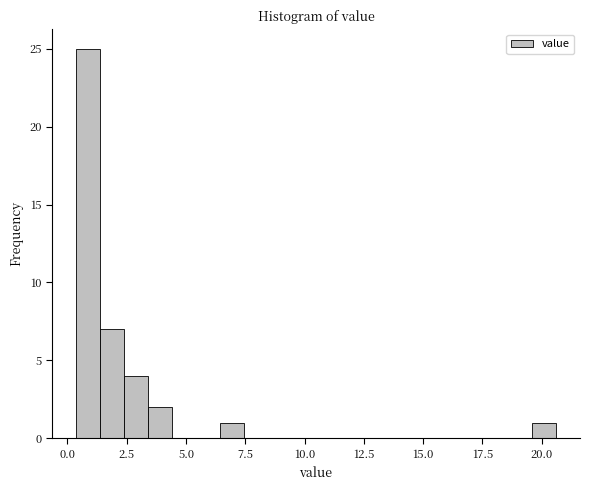

Around what value on the x-axis is the tallest bar? Give the approximate position of its centre, as read against the axis.

1.0